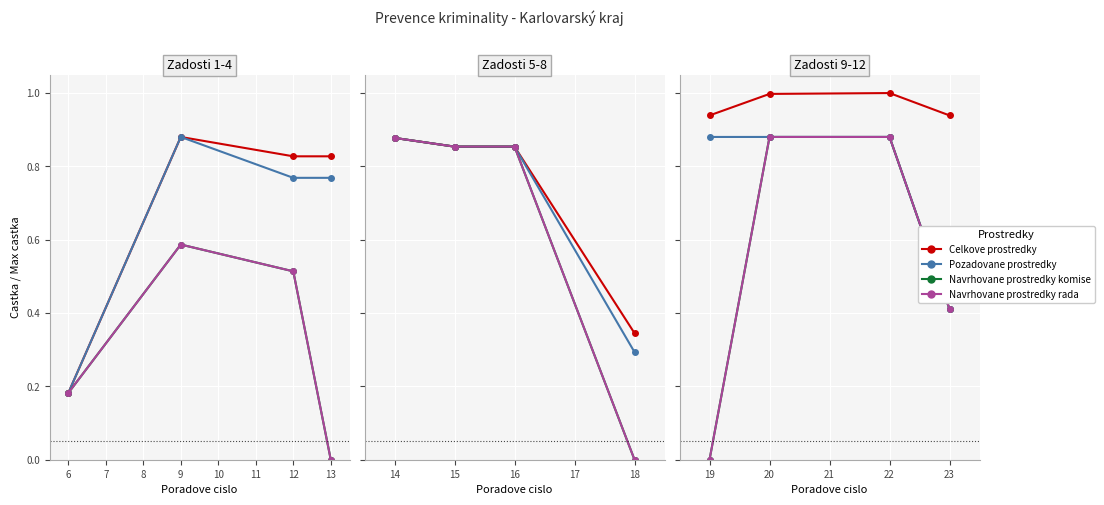

Rank the series by their maximum value, from lowest to highest.

Navrhovane prostredky komise, Navrhovane prostredky rada, Celkove prostredky, Pozadovane prostredky